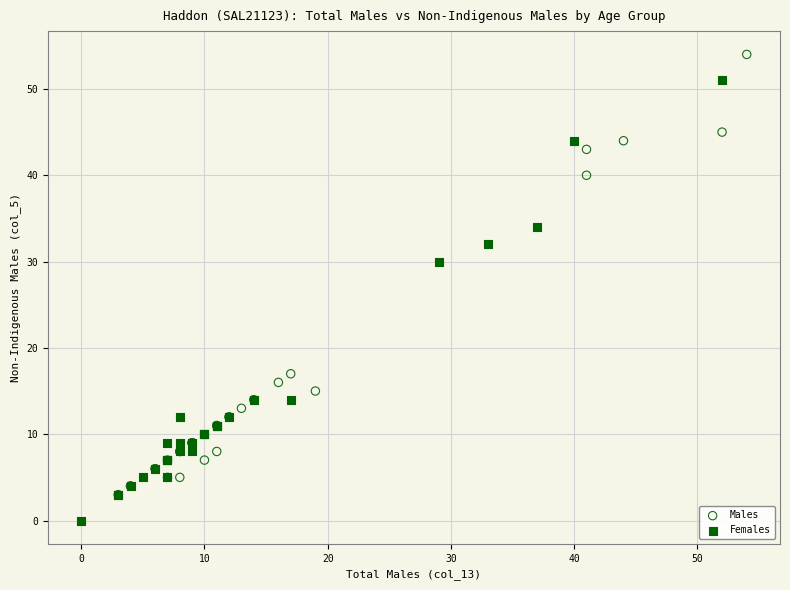

Which series contains the lowest Y value?

Females